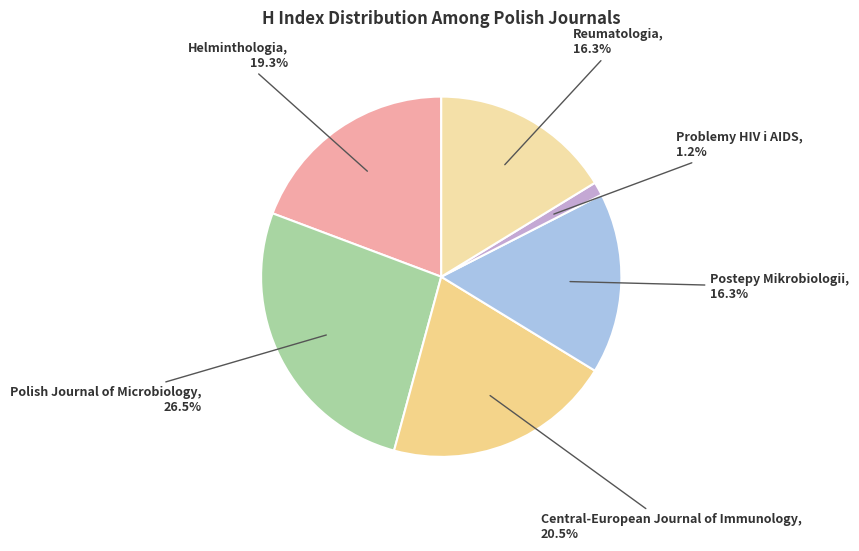

The Problemy HIV i AIDS slice represents 11% of the pie. True or false?

False